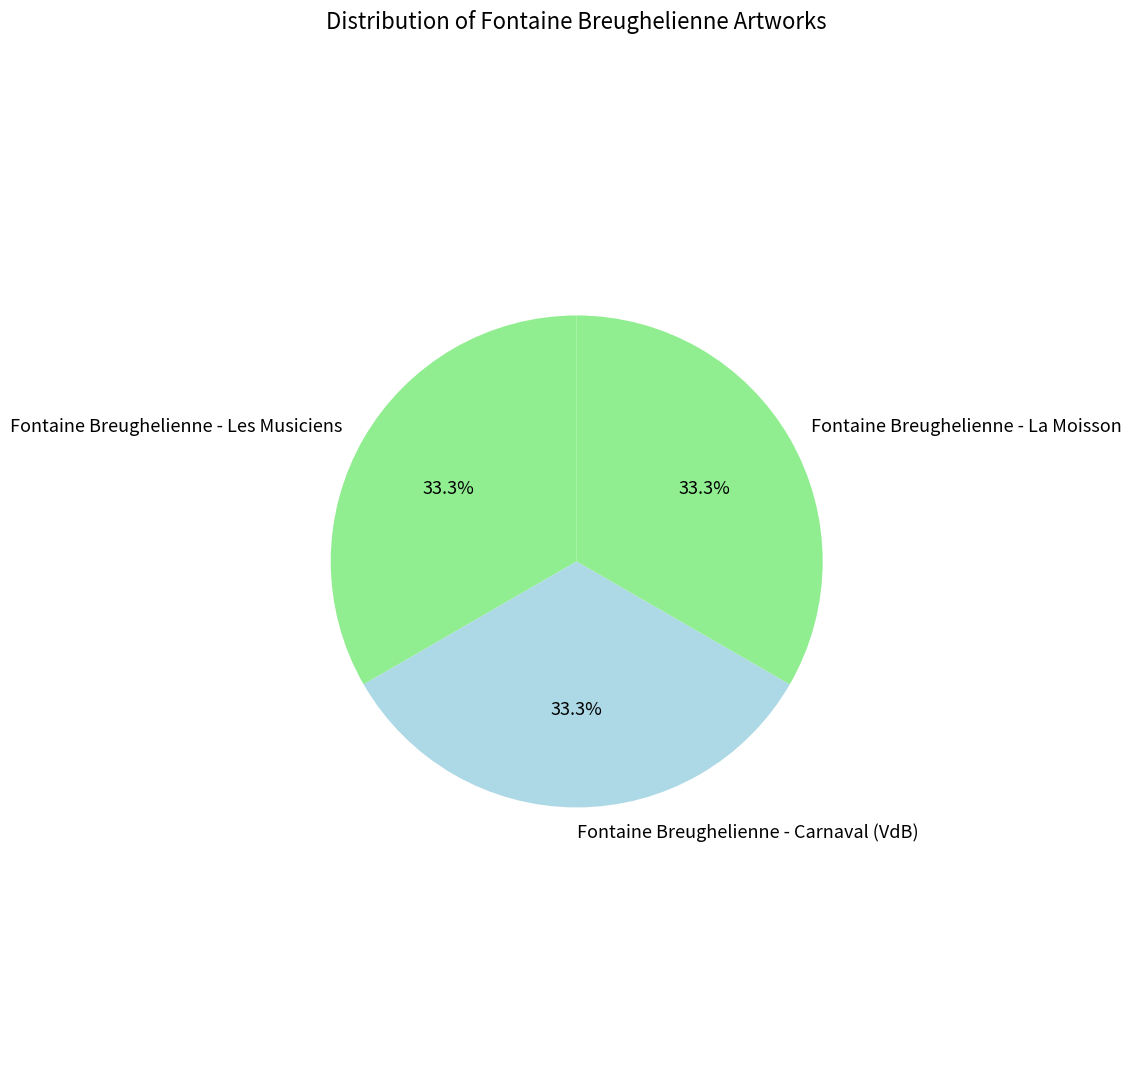

What is the ratio of the value at Fontaine Breughelienne - Carnaval (VdB) to the value at Fontaine Breughelienne - La Moisson?

1.0